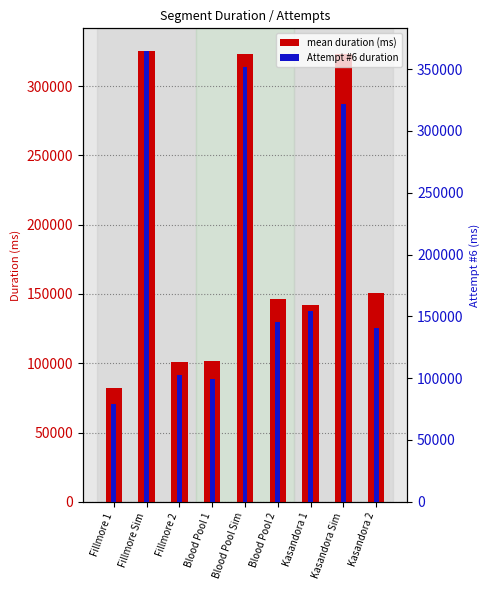

Rank the categories by Attempt #6 duration value from highest to lowest.

Fillmore Sim, Blood Pool Sim, Kasandora Sim, Kasandora 1, Blood Pool 2, Kasandora 2, Fillmore 2, Blood Pool 1, Fillmore 1